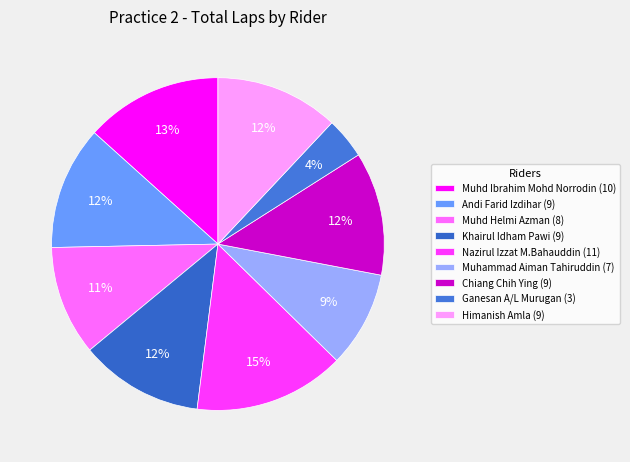

Count the number of slices in the pie.

9